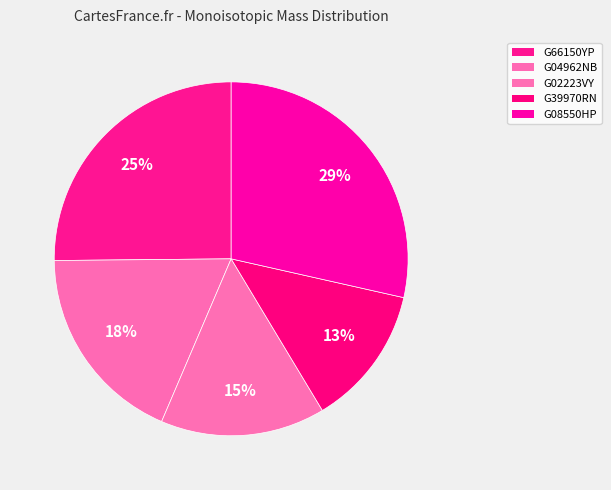

What is the change in value from G66150YP to G39970RN?

-482.1